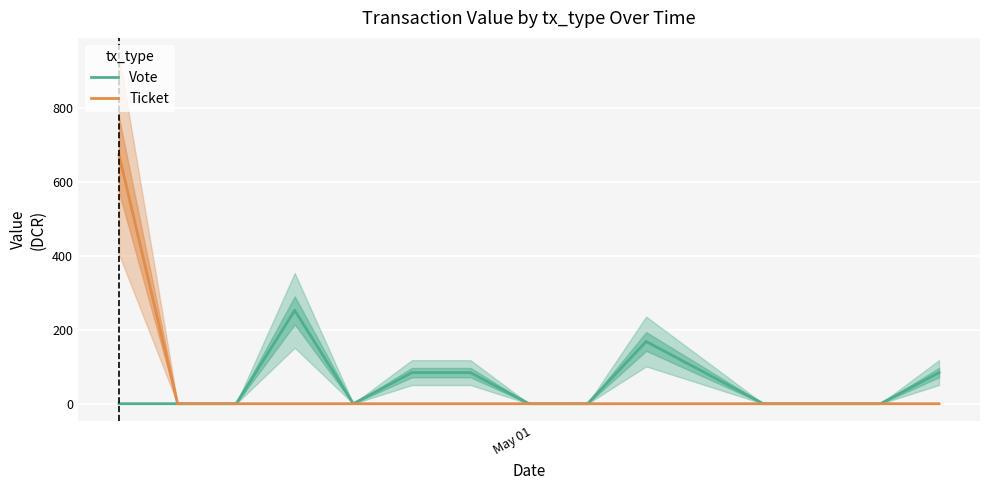

What is the maximum value for Ticket?

672.6